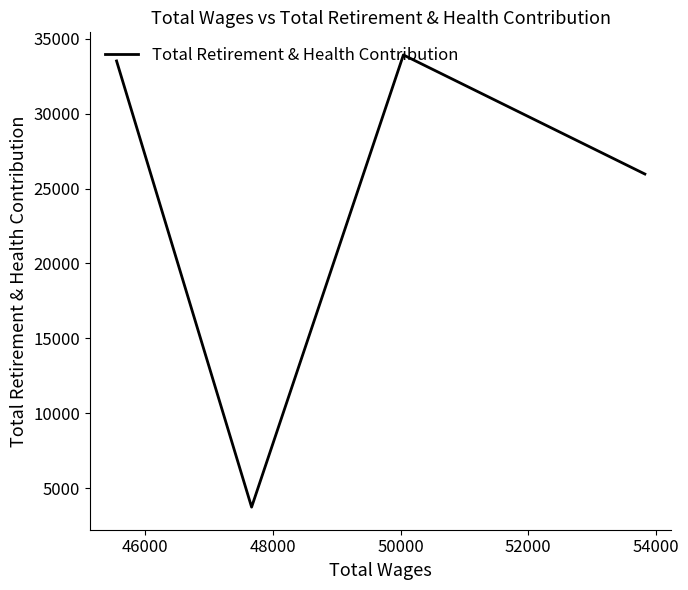

How many values are below 33521?

2